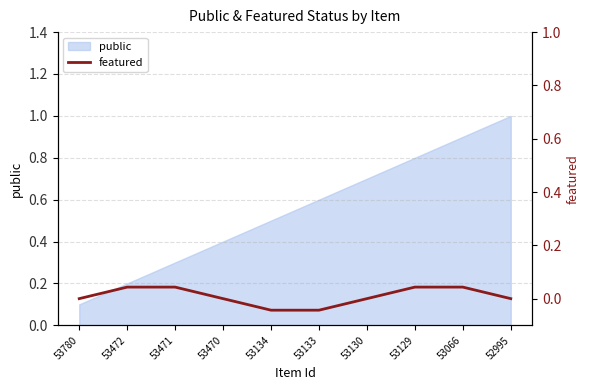

True or false: the data has more than 2 interior local peaks.

False